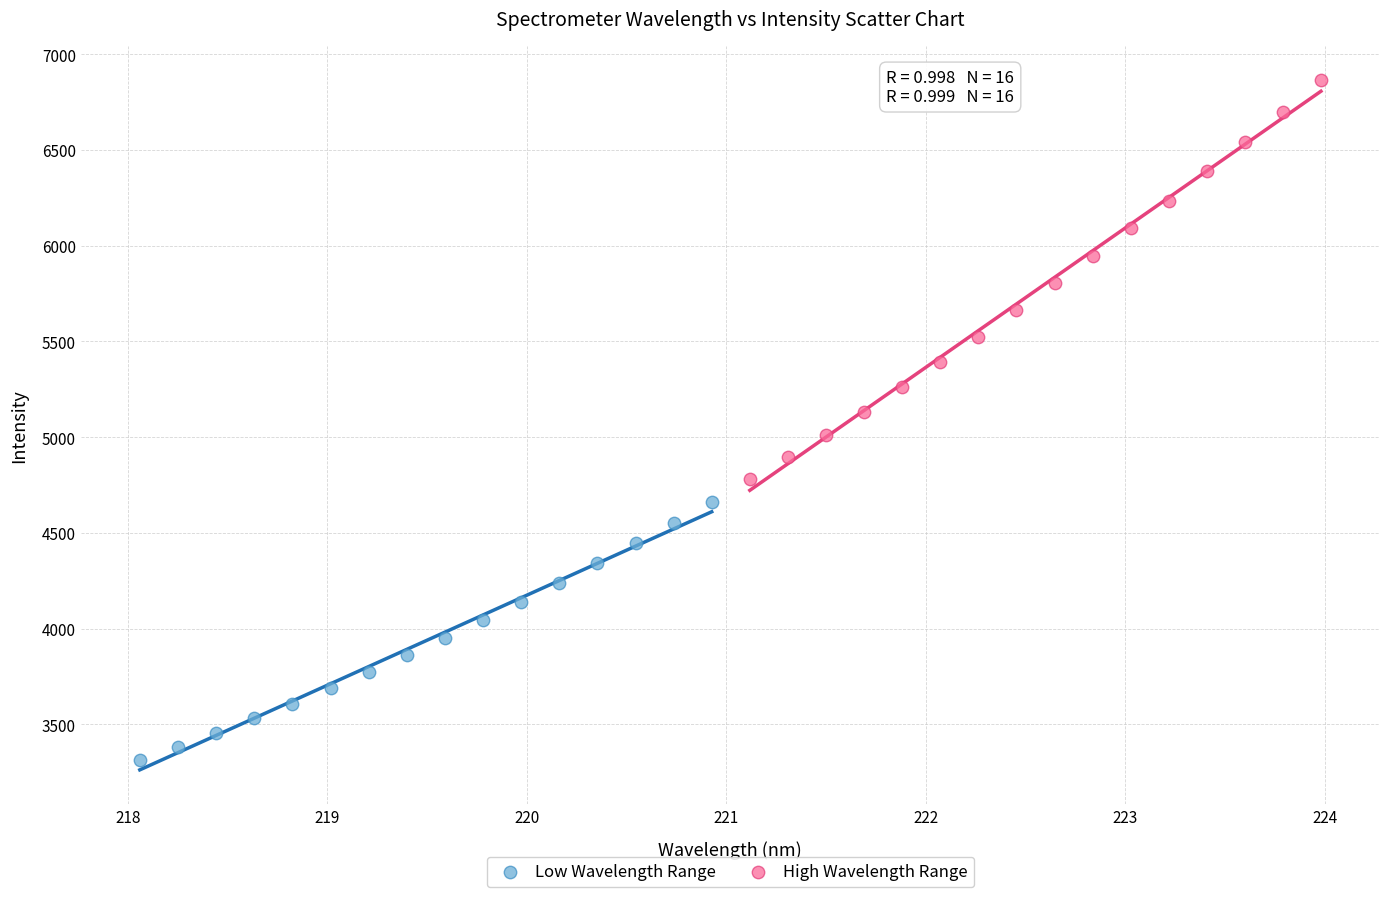

Which series contains the lowest Y value?

Low Wavelength Range